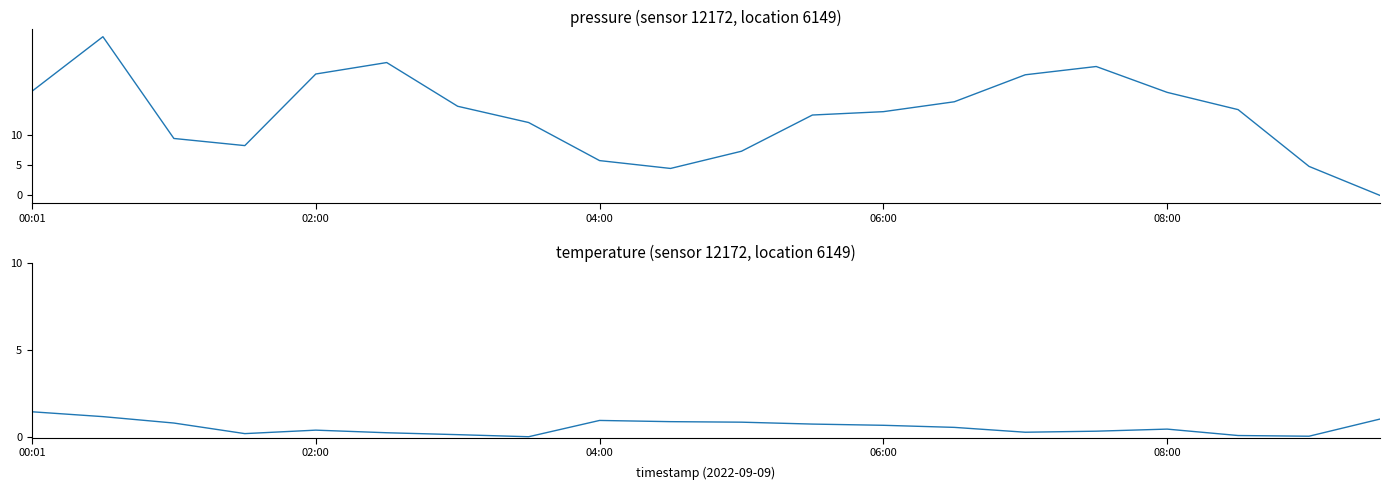

What is the difference between the maximum and minimum values in the pressure series?

26.5